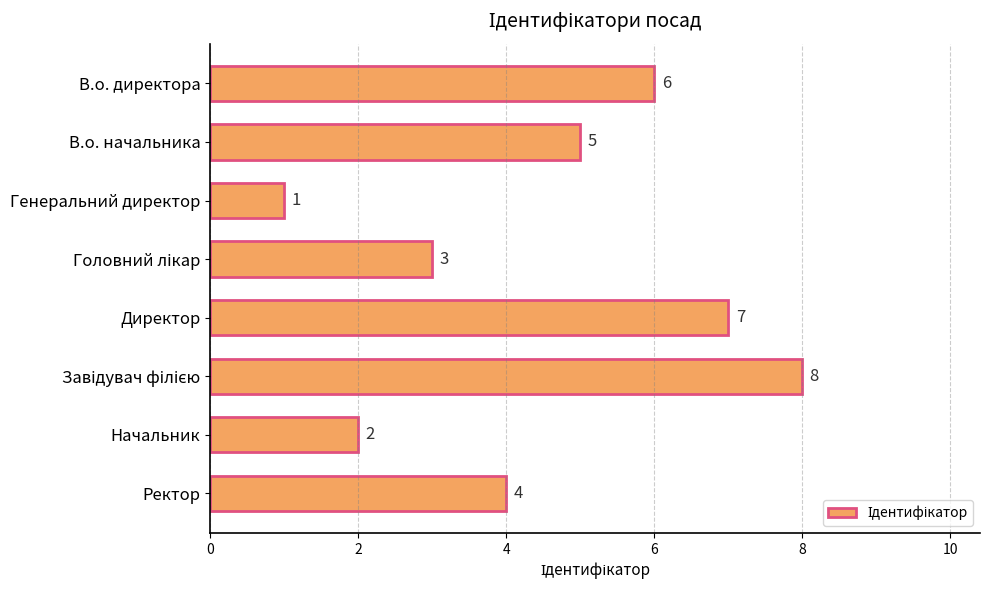

How many distinct data groups are displayed?

1